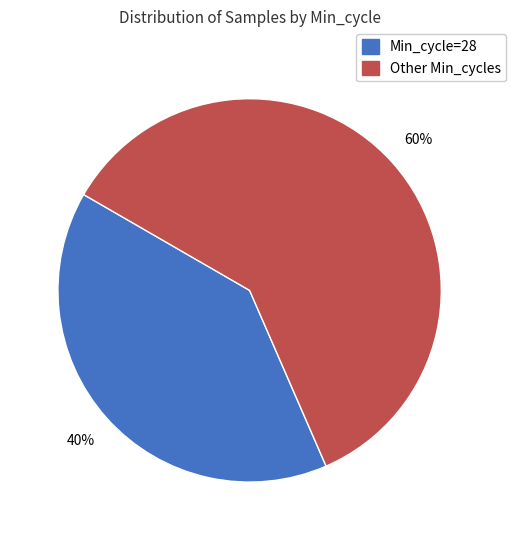

Is there a majority slice in this chart?

Yes